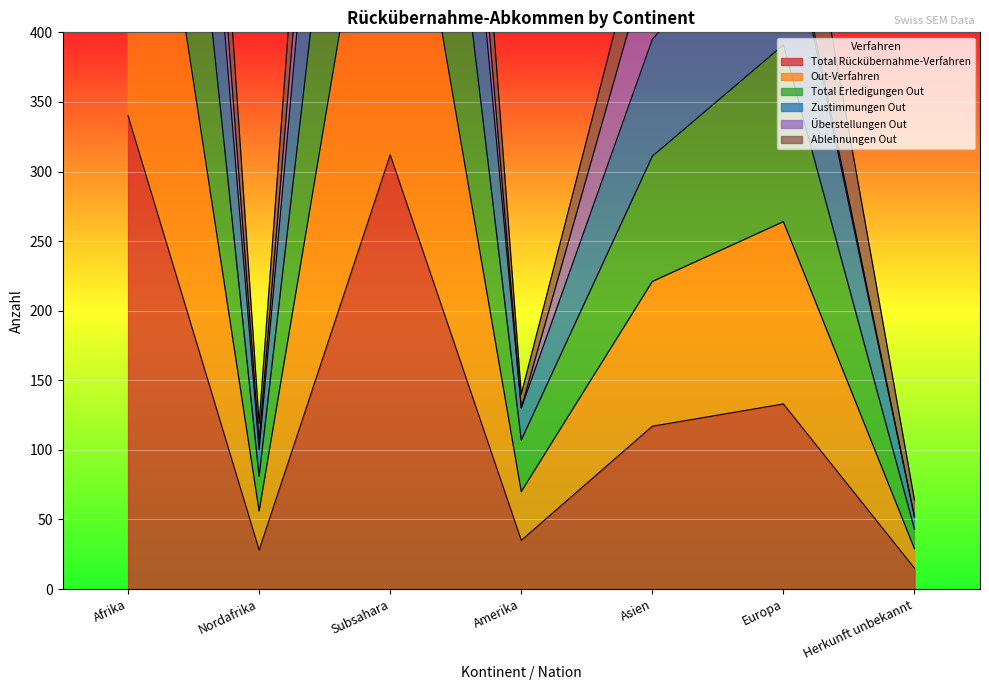

Is it true that Total Rückübernahme-Verfahren equals 117 at Asien?

True